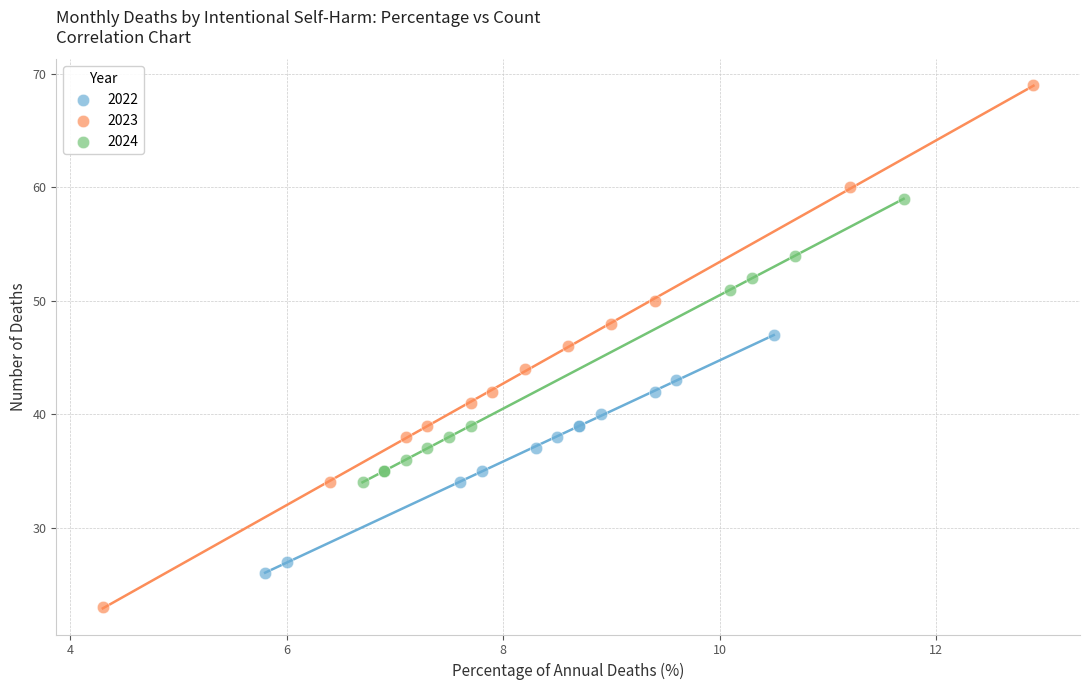

Which series contains the lowest Y value?

2023